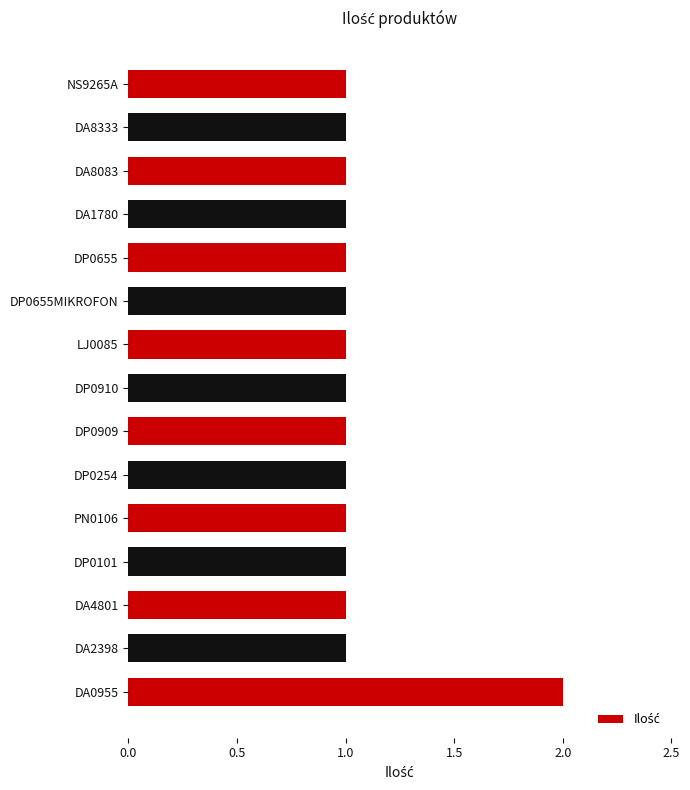

The value at DP0655MIKROFON is 1. True or false?

True